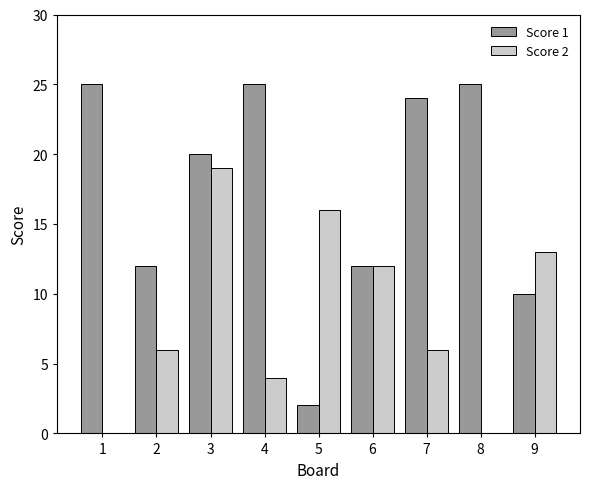

What is the sum of all Score 2 values?

76